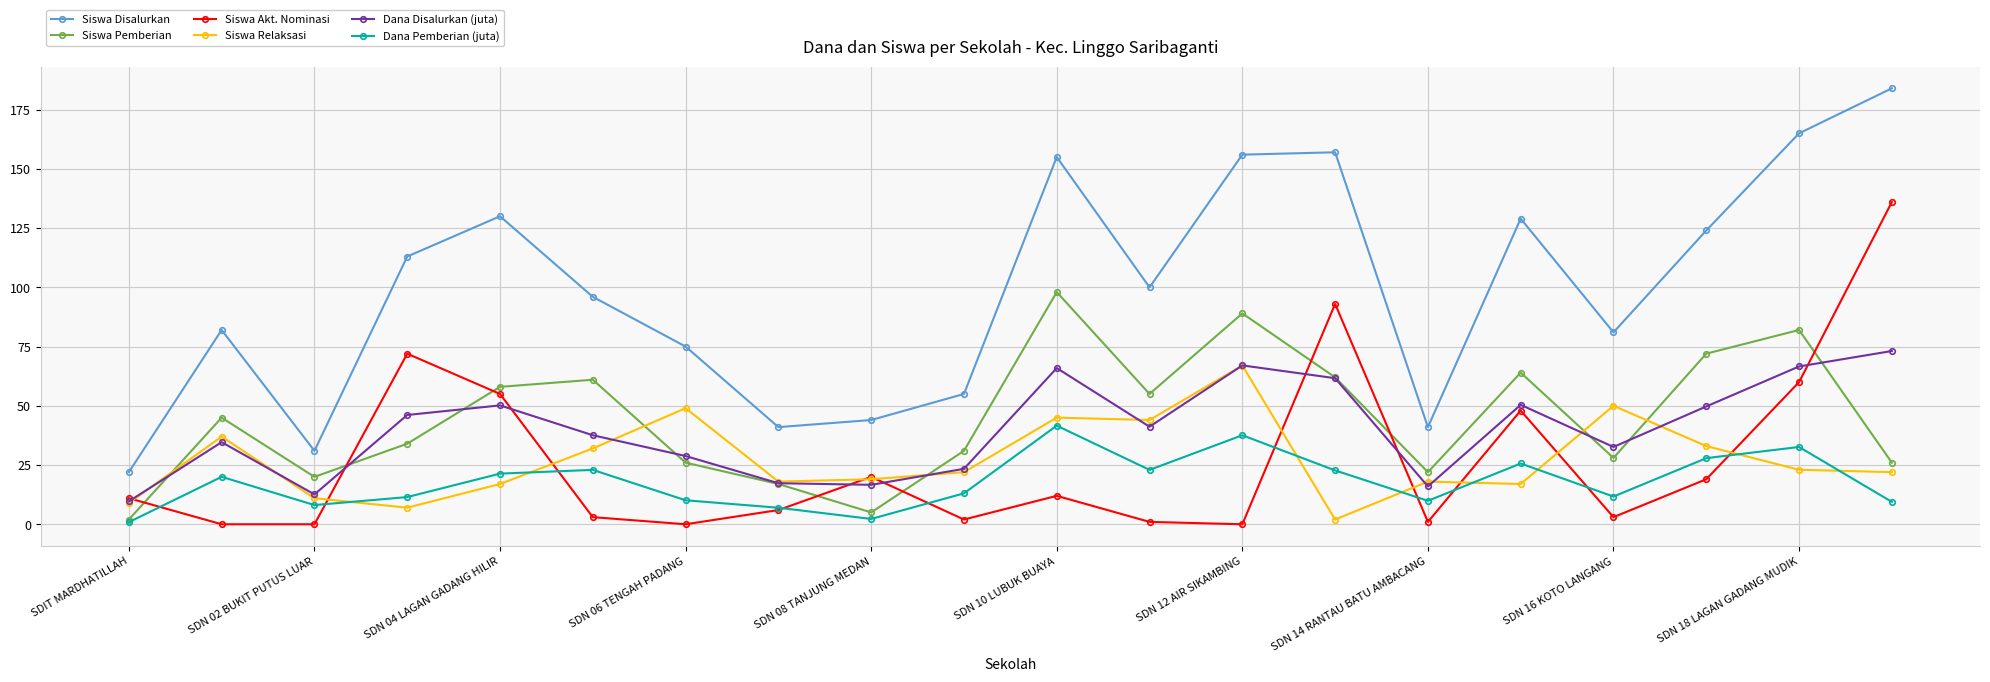

What is the maximum value shown in the chart?

184.0